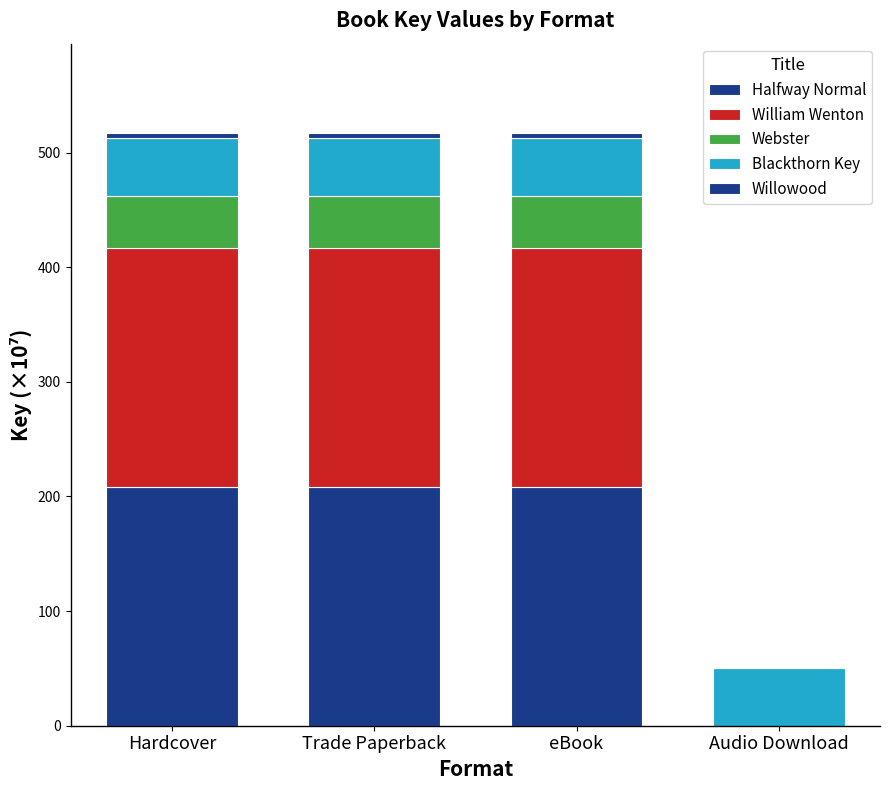

Read the William Wenton value at Hardcover.

208.6